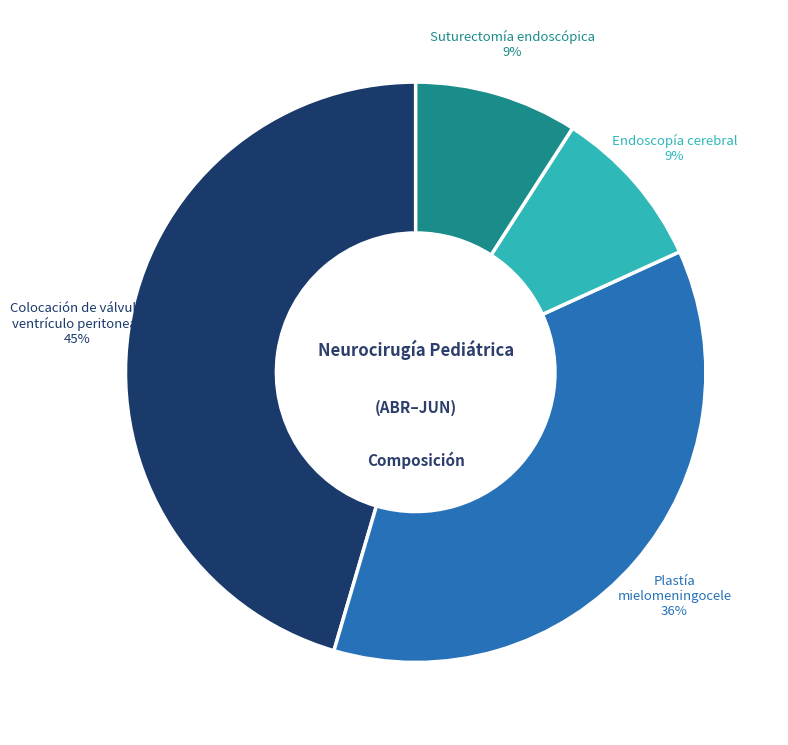

Does any single category account for the majority?

No